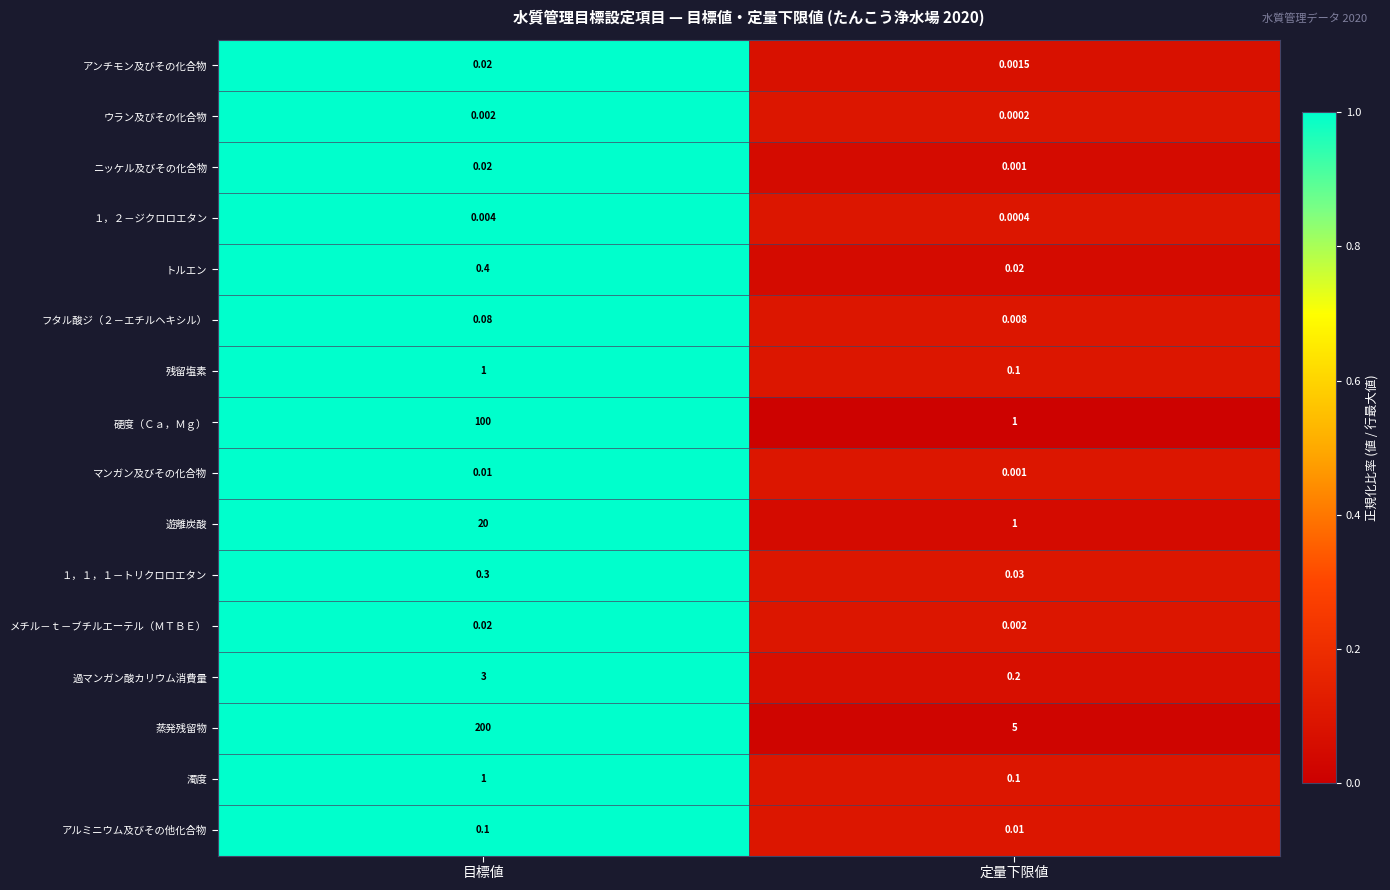

At which label is マンガン及びその化合物 closest to 0?

定量下限値